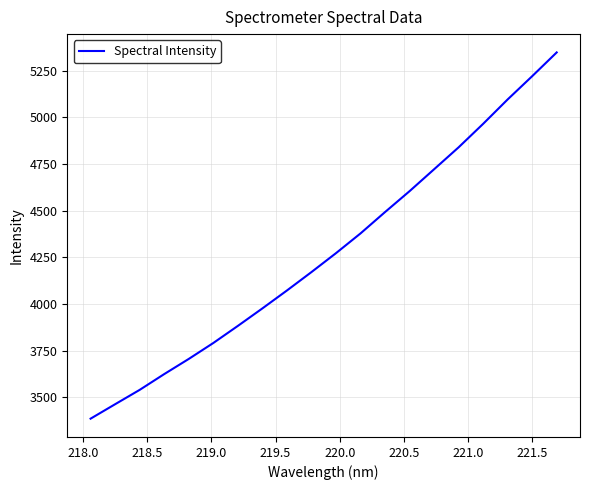

What is the average value?

4277.5